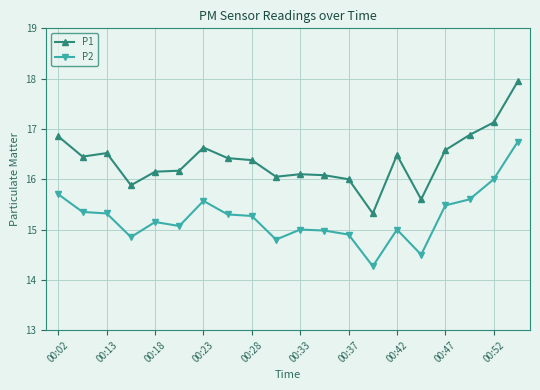

Which series has the largest total across all categories?

P1